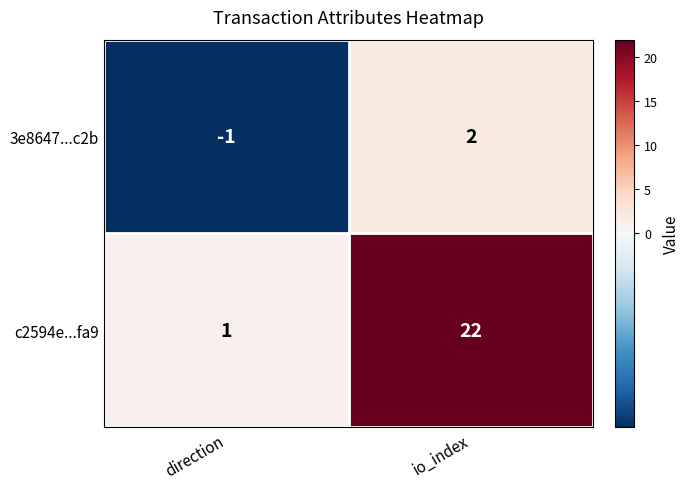

At which category is the sum across all series the highest?

io_index